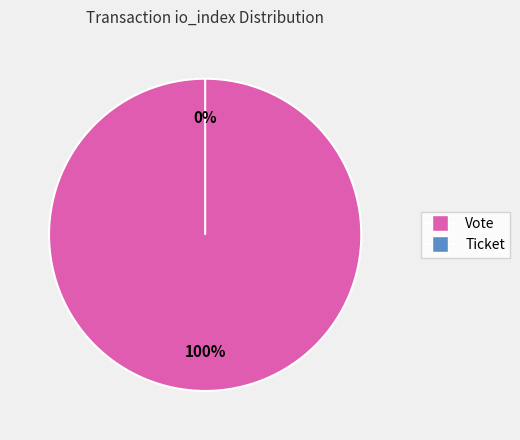

How many segments does this pie chart have?

2